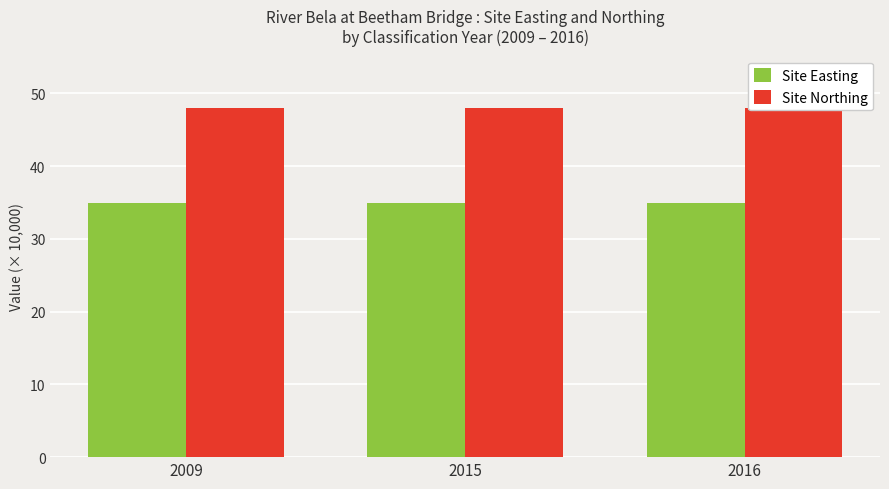

What is the highest value of the Site Northing series?

48.0